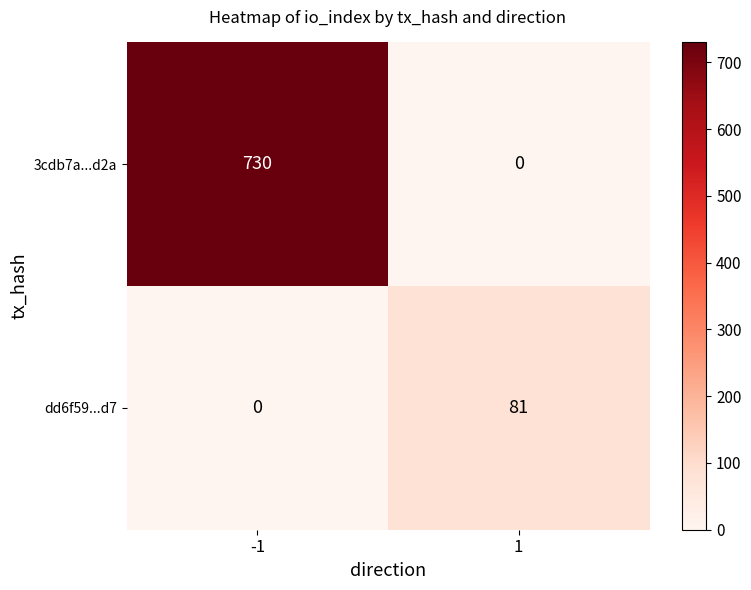

What is the total value across all series at -1?

730